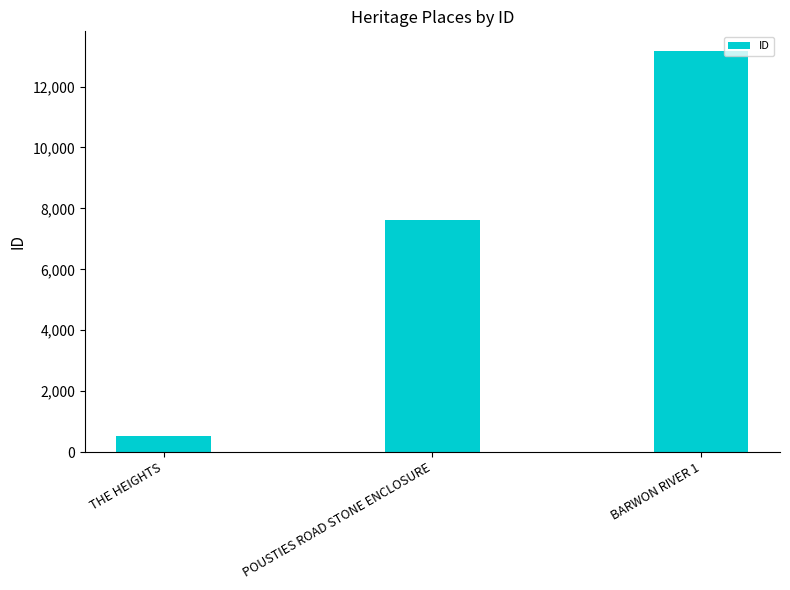

How many distinct data groups are displayed?

1